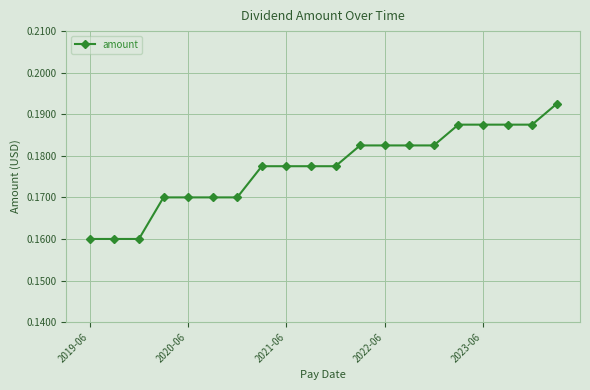

How many values are between 0 and 1?

20